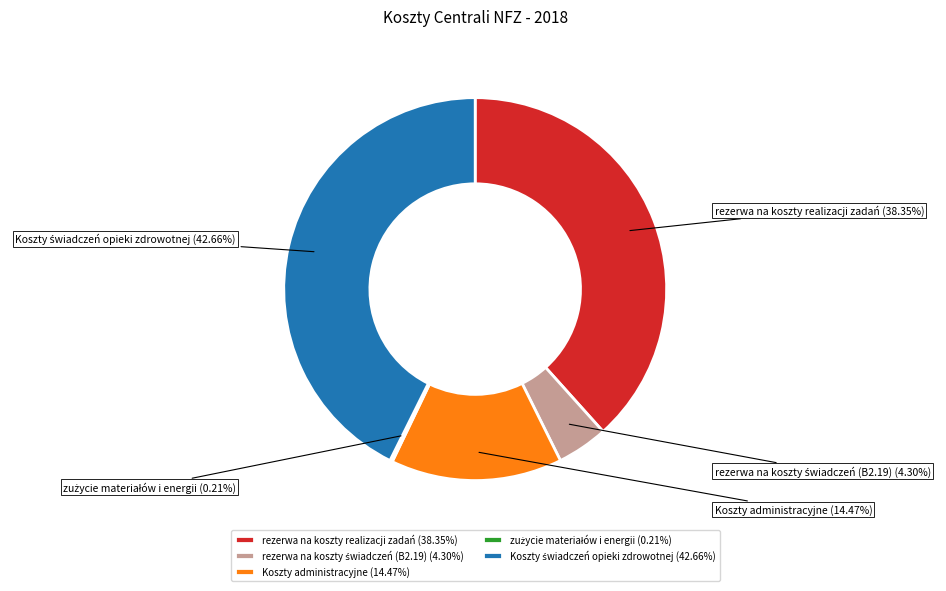

Is there a majority slice in this chart?

No